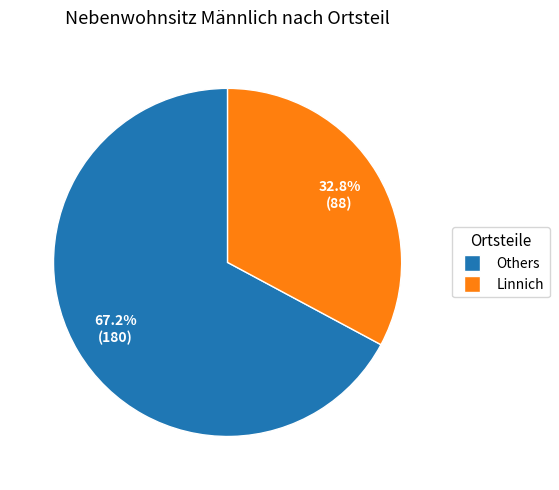

Is there any slice that represents more than half of the pie?

Yes